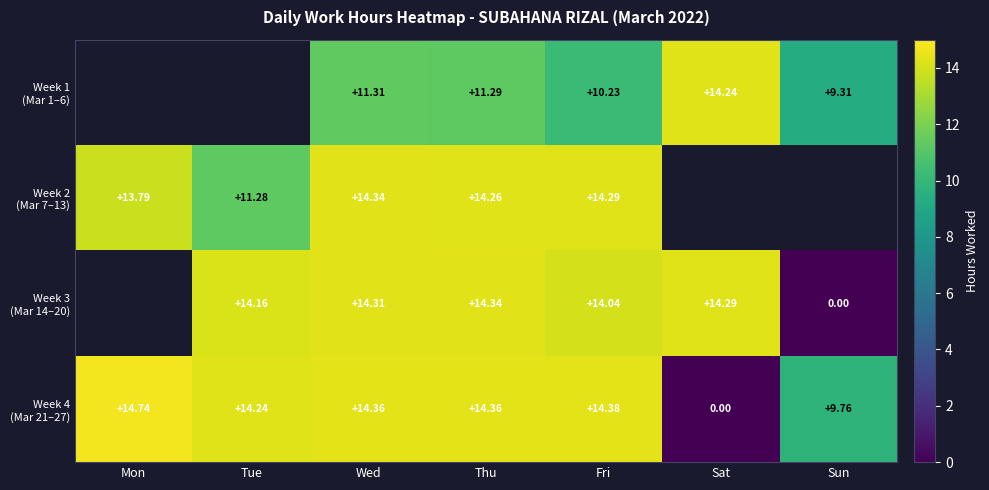

The value of Week 2 (Mar 7–13) at Fri is 21.4. True or false?

False